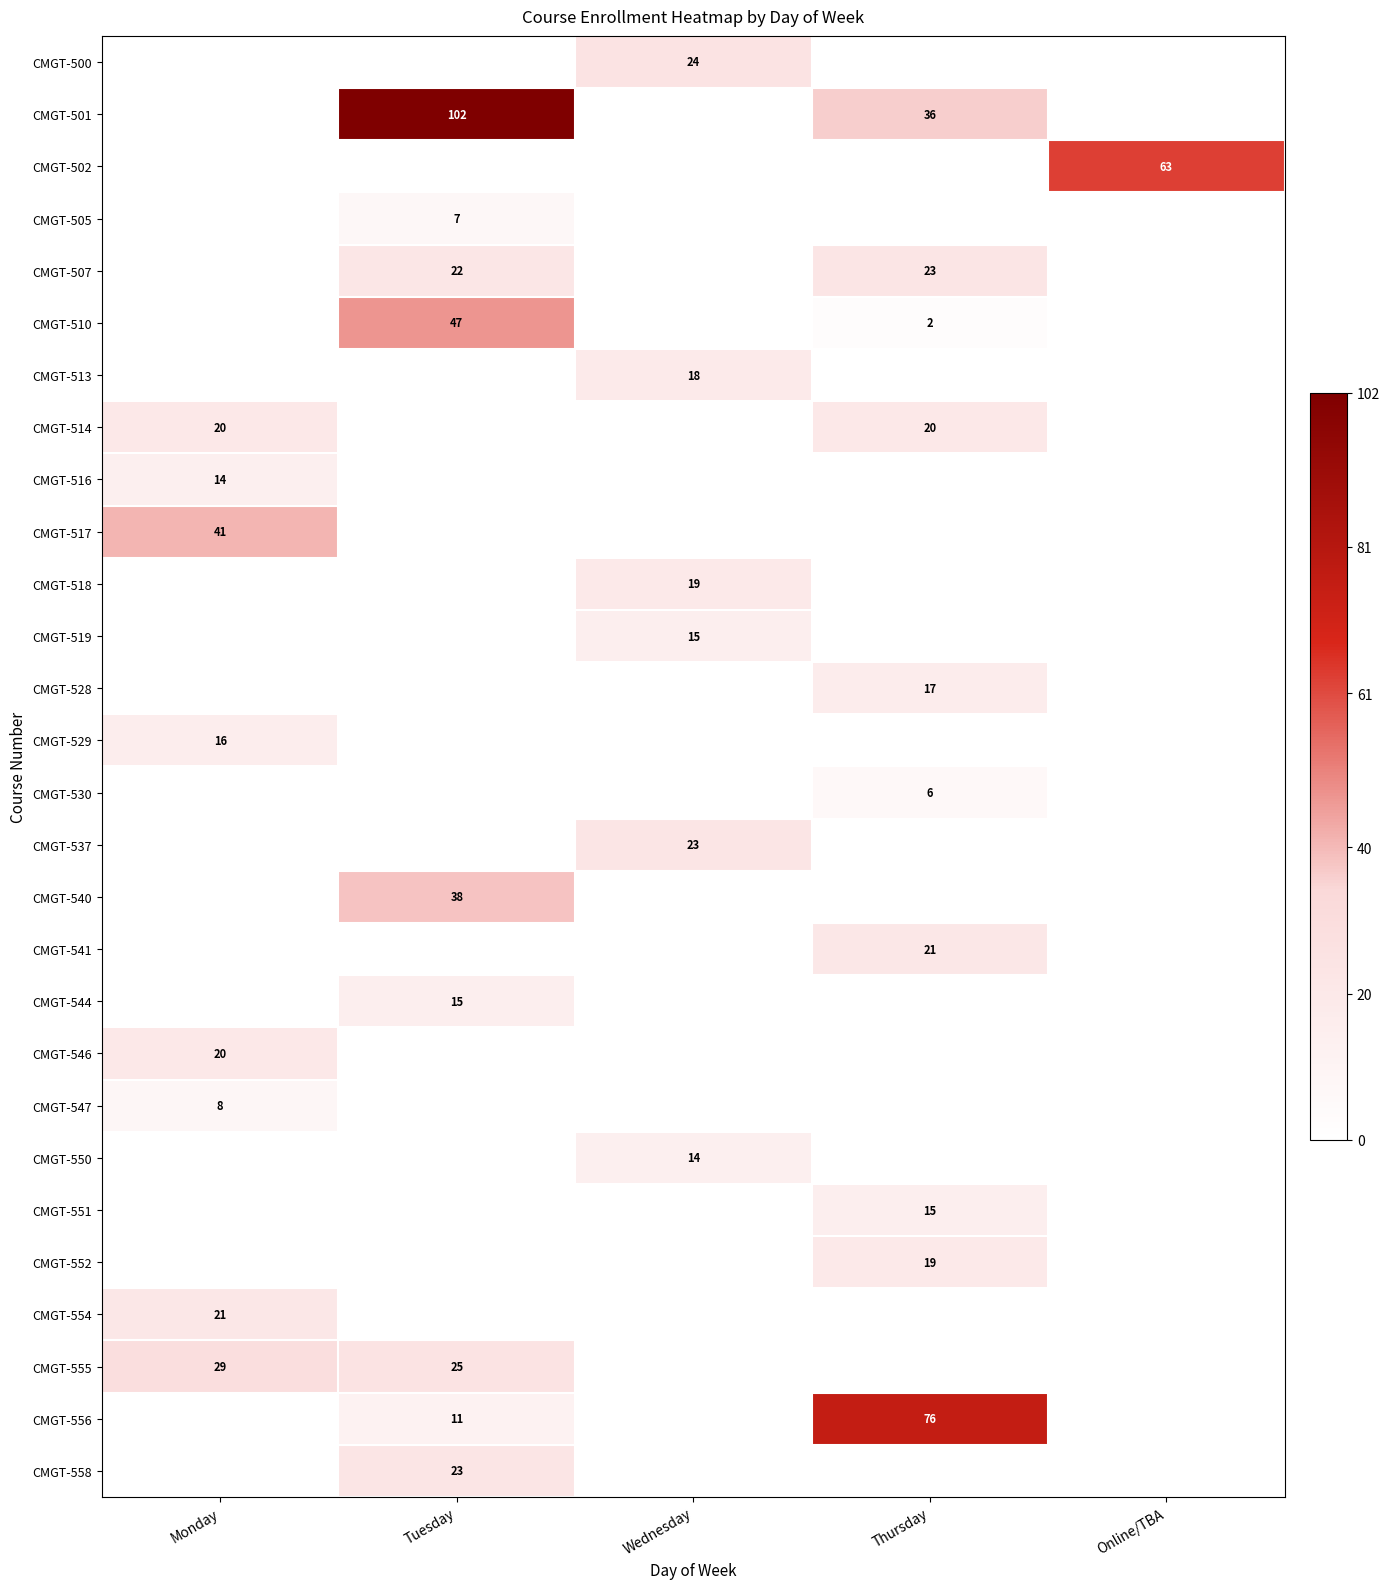

The value of CMGT-514 at Thursday is 20. True or false?

True